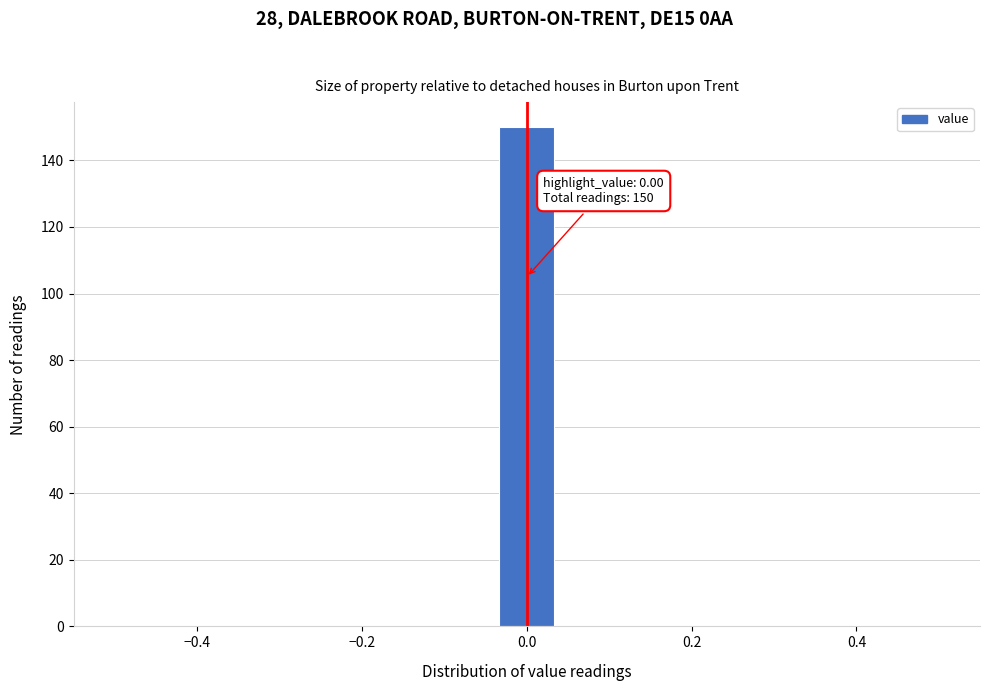

Read against the x-axis, roughly where is the centre of the tallest bar?

0.00